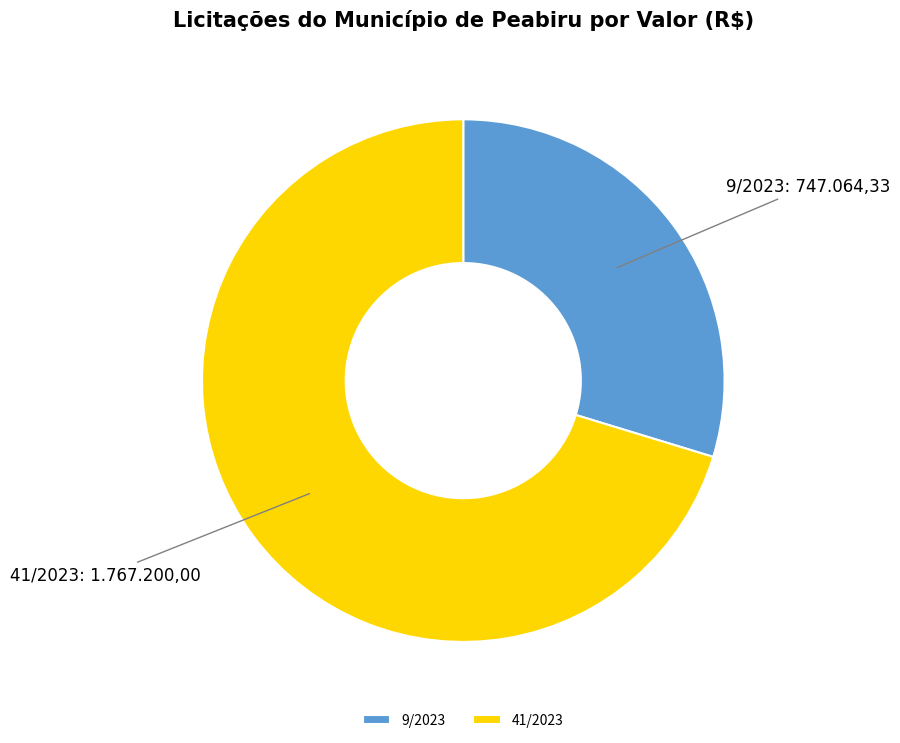

Does 41/2023 account for over 50% of the chart?

Yes